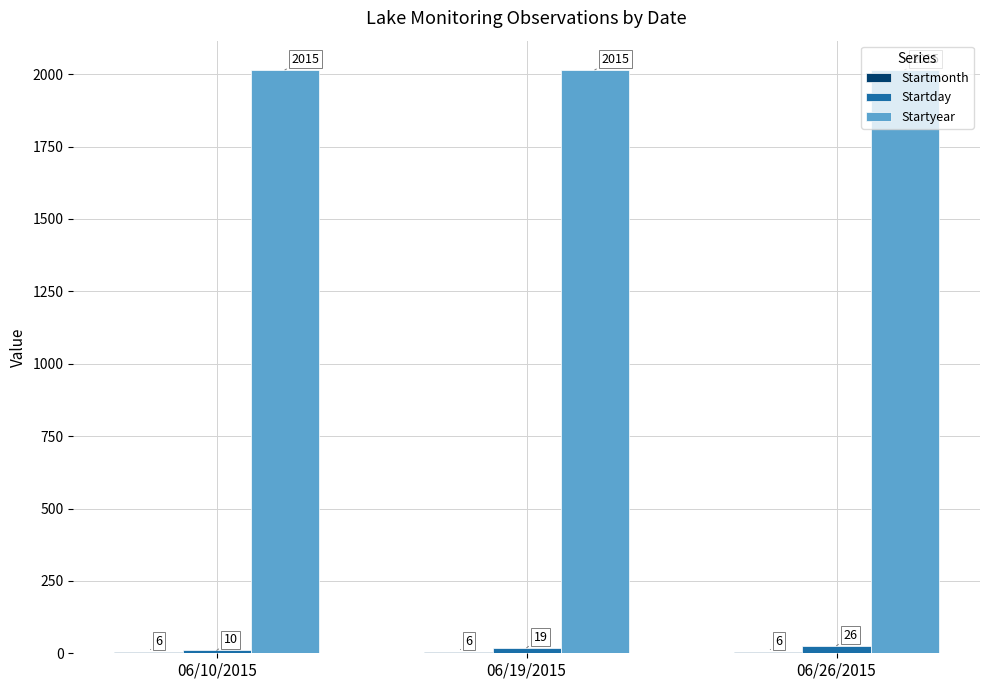

What is the maximum value shown in the chart?

2015